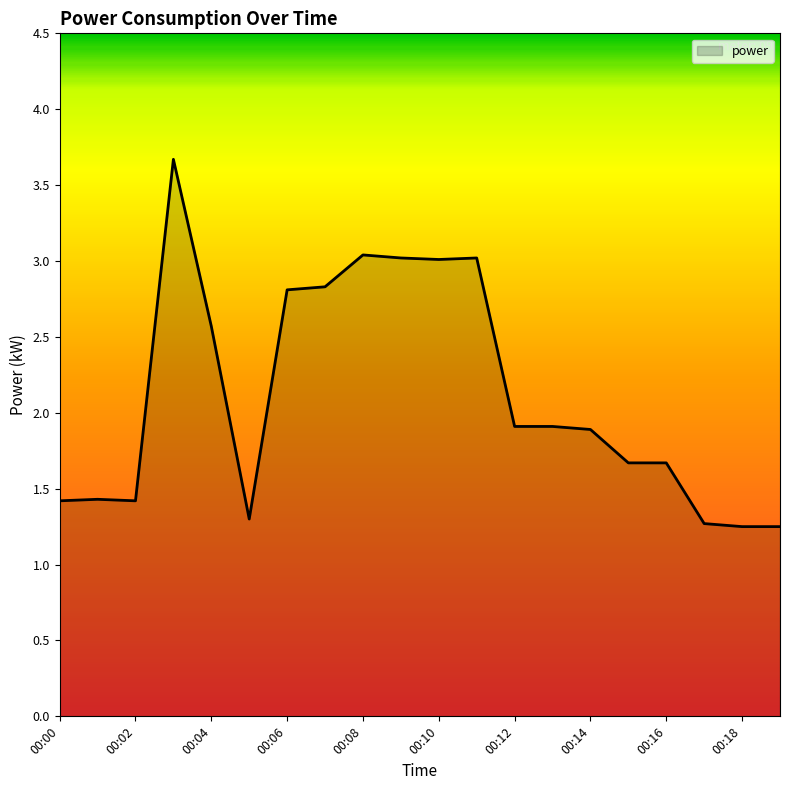

What is the maximum value shown in the chart?

3.7